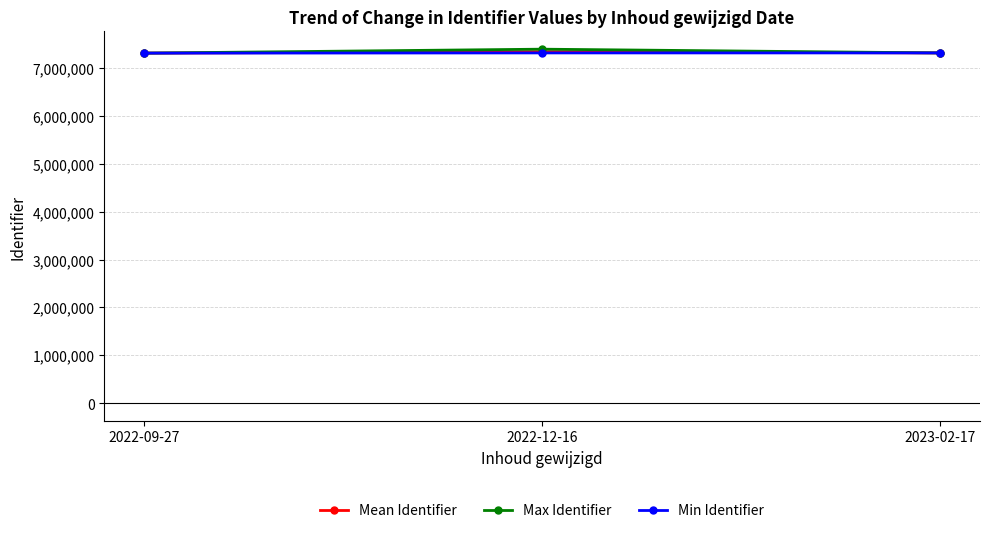

What is the spread (max minus min) of values at 2022-12-16?

78361